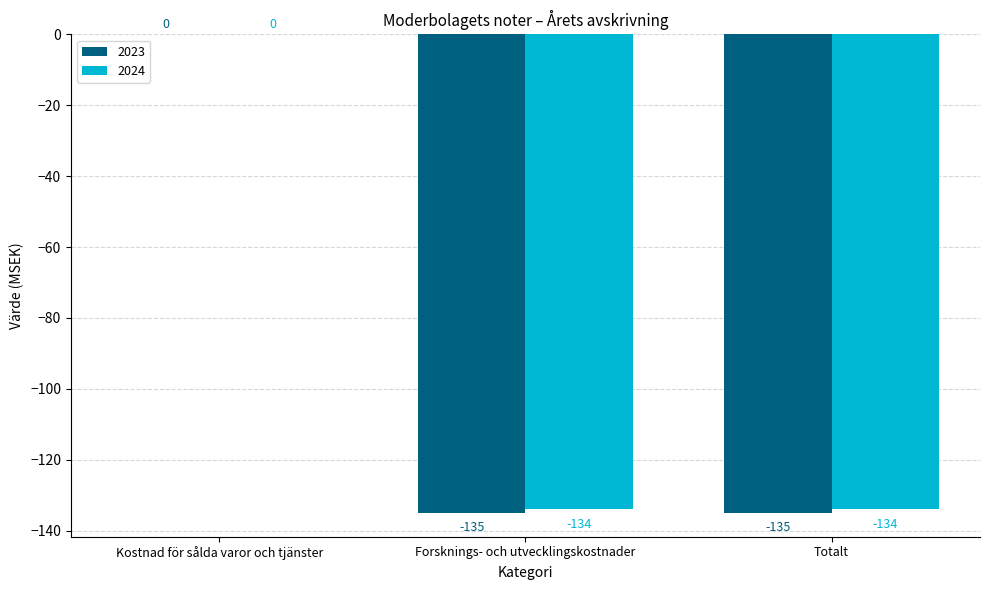

Between Kostnad för sålda varor och tjänster and Totalt, which series saw the biggest shift?

2023